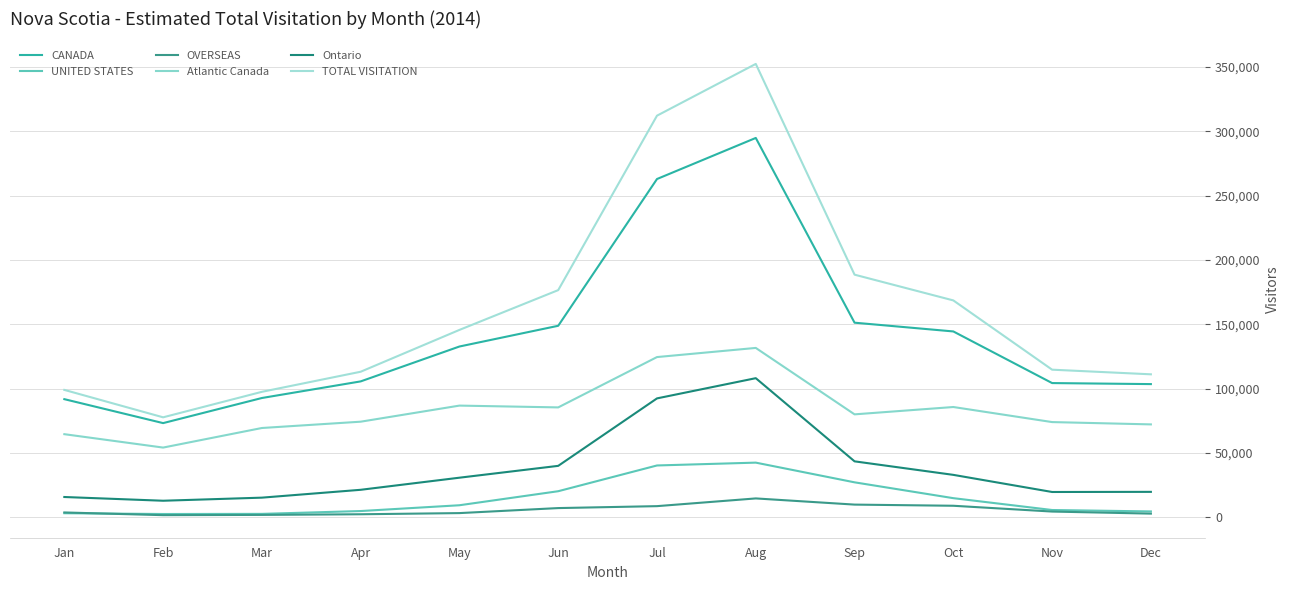

What is the highest value of the CANADA series?

294800